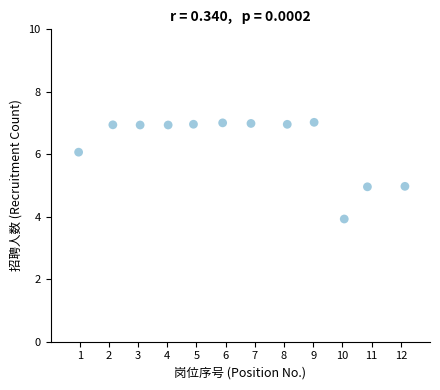

What is the average Y value?

6.3